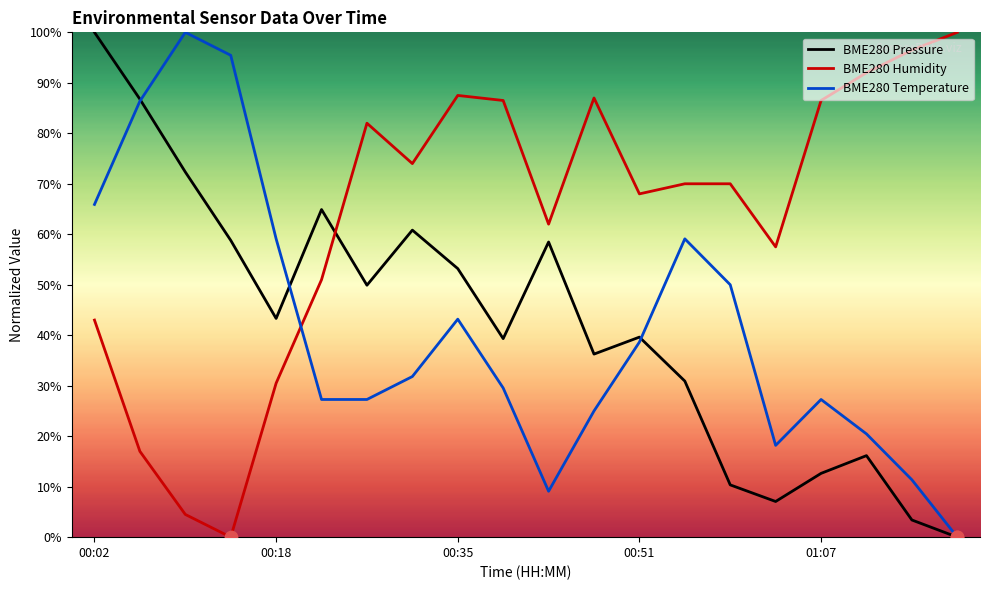

Which series has the largest total across all categories?

BME280 Humidity